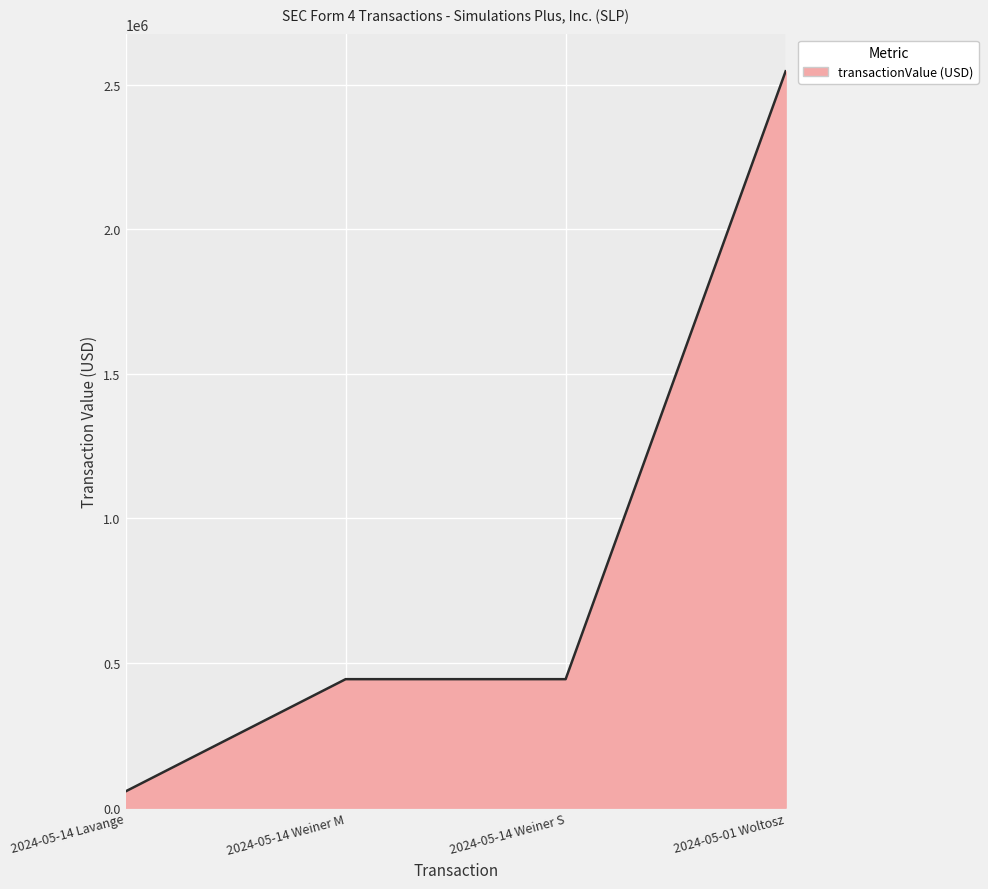

Between 2024-05-01 Woltosz and 2024-05-14 Weiner M, which is larger?

2024-05-01 Woltosz